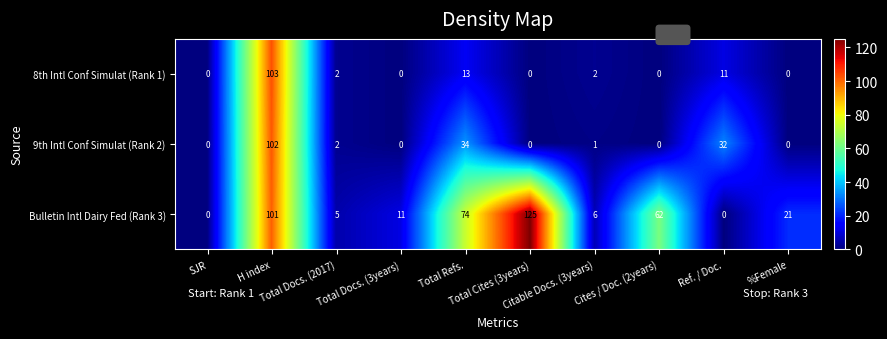

What is the greatest value displayed?

125